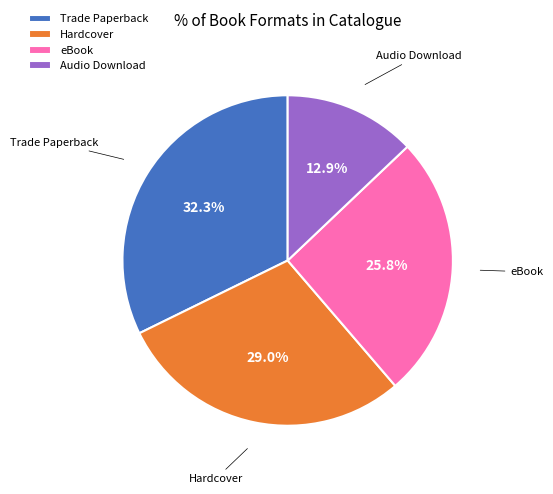

Approximately how many times larger is the value at Audio Download compared to Trade Paperback?

0.4